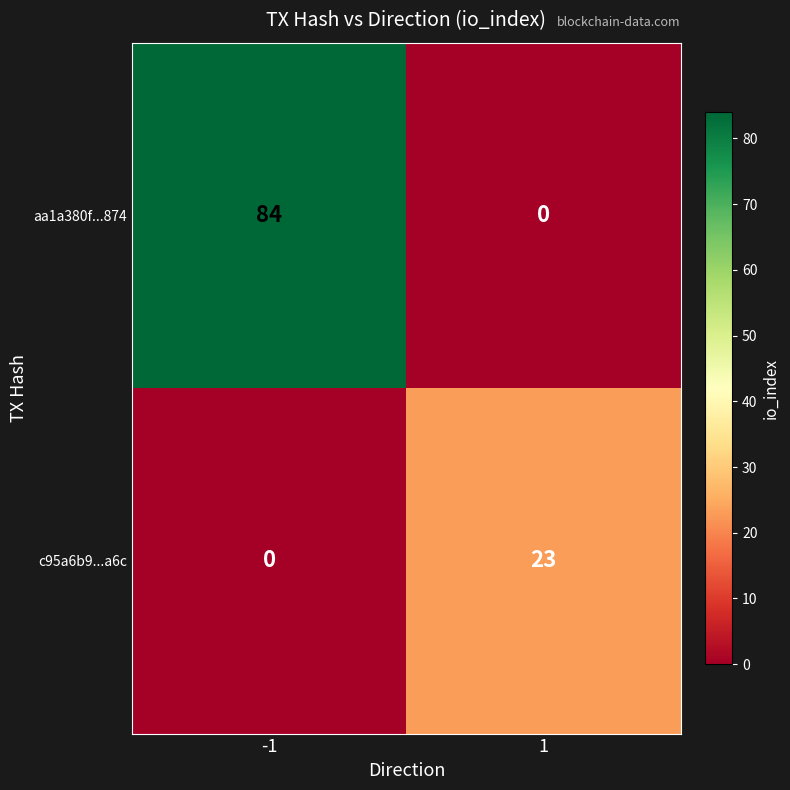

Which series has the largest total across all categories?

aa1a380f...874